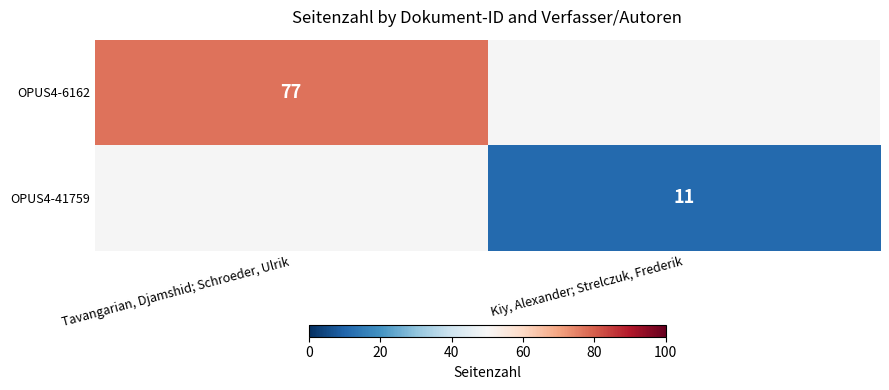

Is it true that OPUS4-41759 equals 11 at Kiy, Alexander; Strelczuk, Frederik?

True